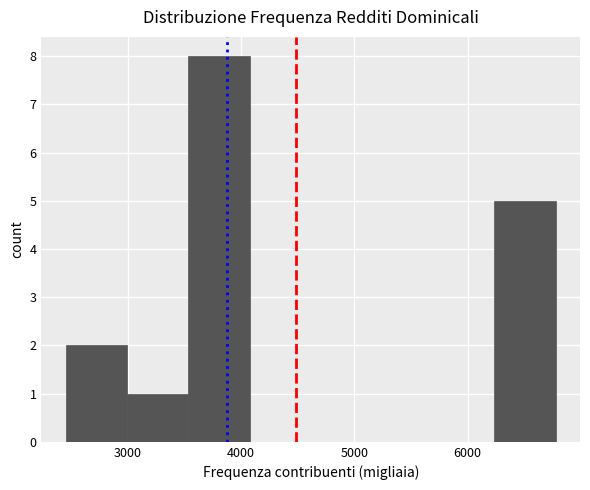

Reading left to right, transcribe this chart: for each bar, give the range it covers on the x-axis and its height. Neither the bar edges nor the heights are printed on the chart, so give them approximately, as read against the axes.

2500 to 3000: 2
3000 to 3500: 1
3500 to 4100: 8
4100 to 4600: 0
4600 to 5200: 0
5200 to 5700: 0
5700 to 6200: 0
6200 to 6800: 5